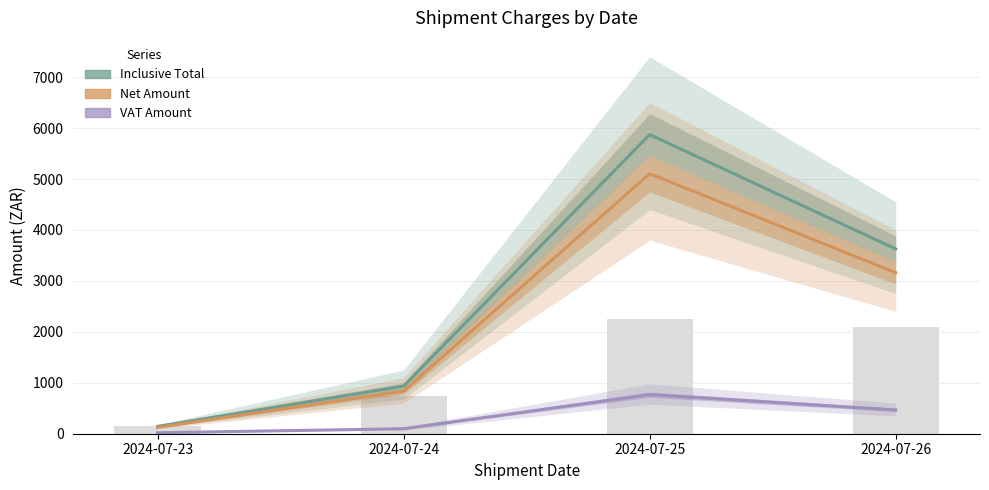

The Net Amount series shows 125.3 at 2024-07-23. True or false?

True